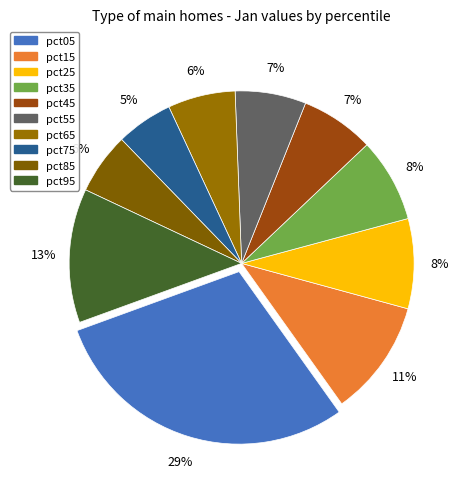

Does any single category account for the majority?

No